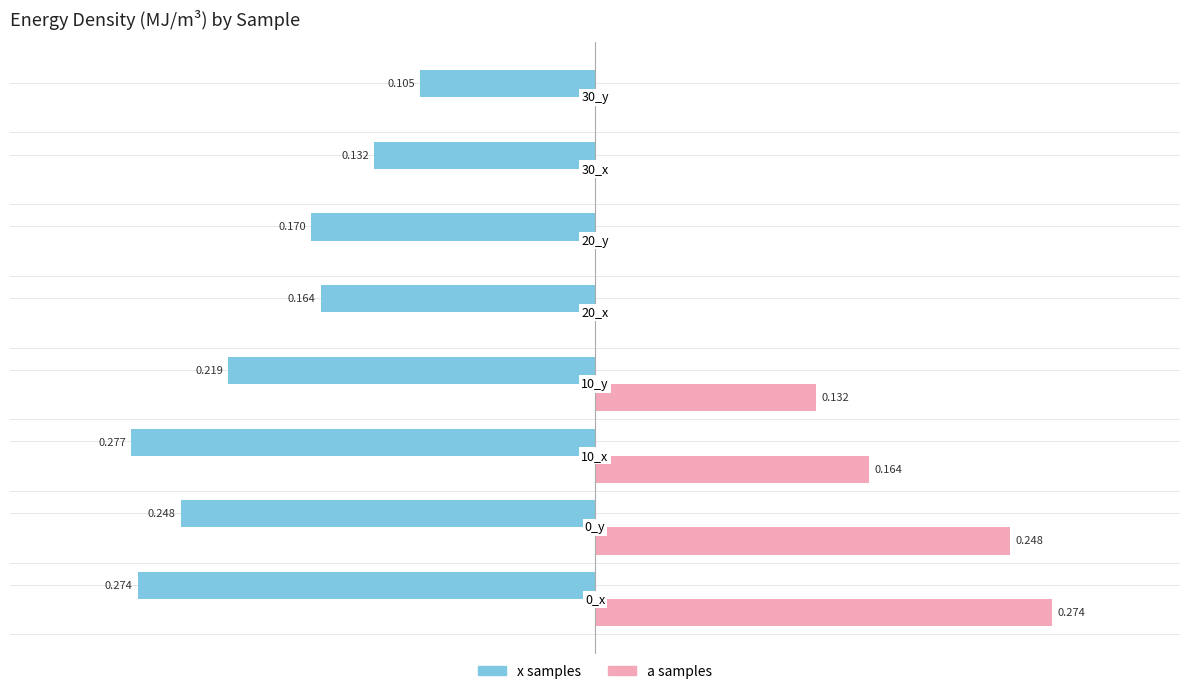

Which series has the largest total across all categories?

a samples